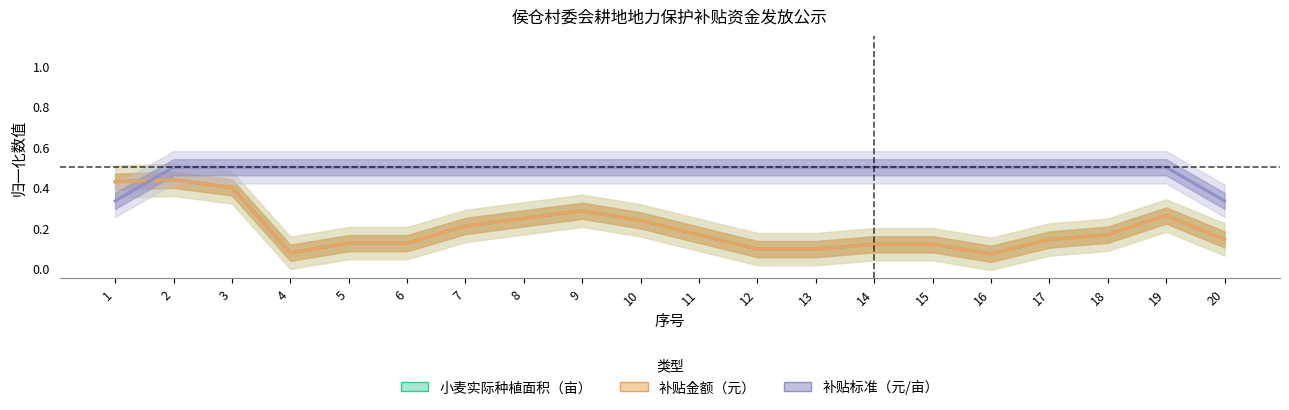

True or false: 补贴标准（元/亩） and 小麦实际种植面积（亩） cross at least once.

True